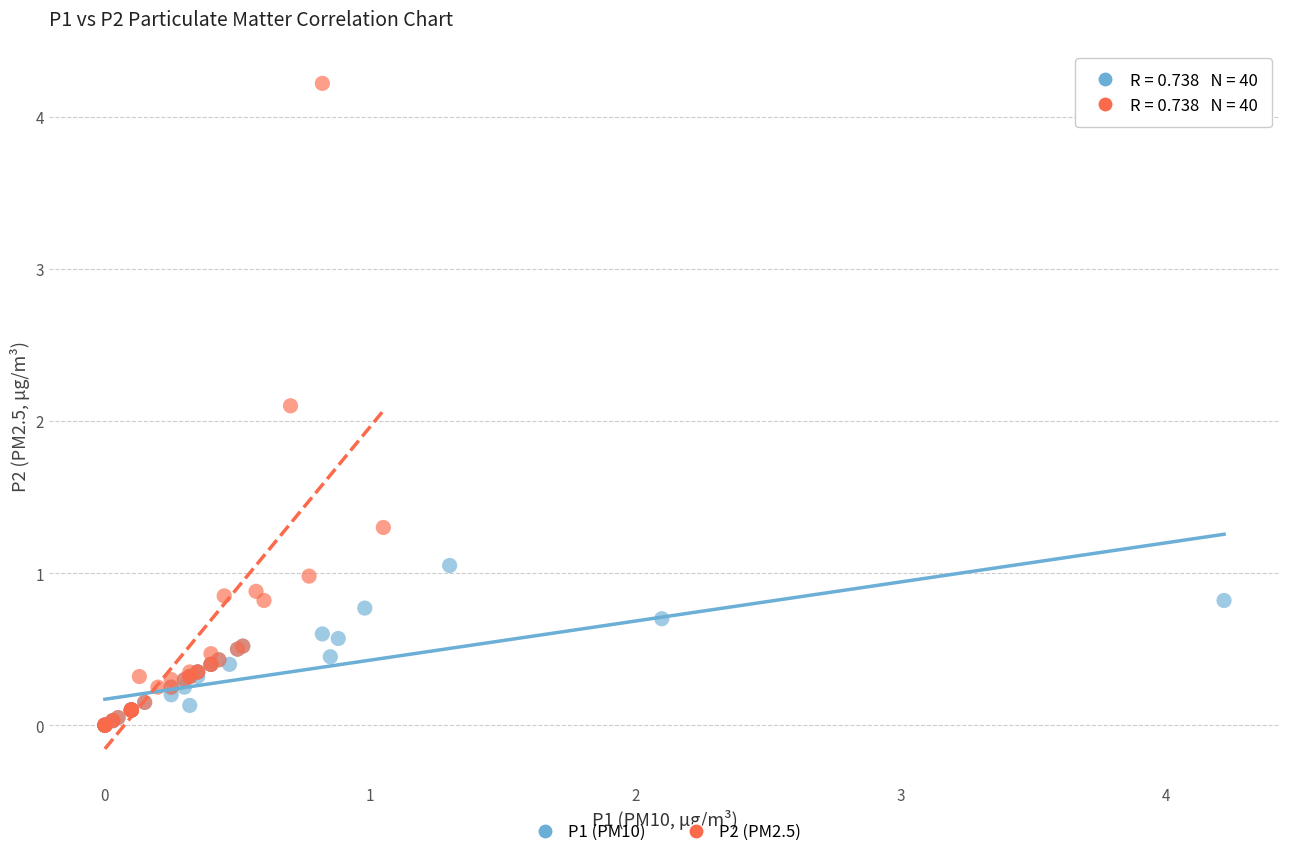

Which series has the largest Y range (max minus min)?

P2 (PM2.5)